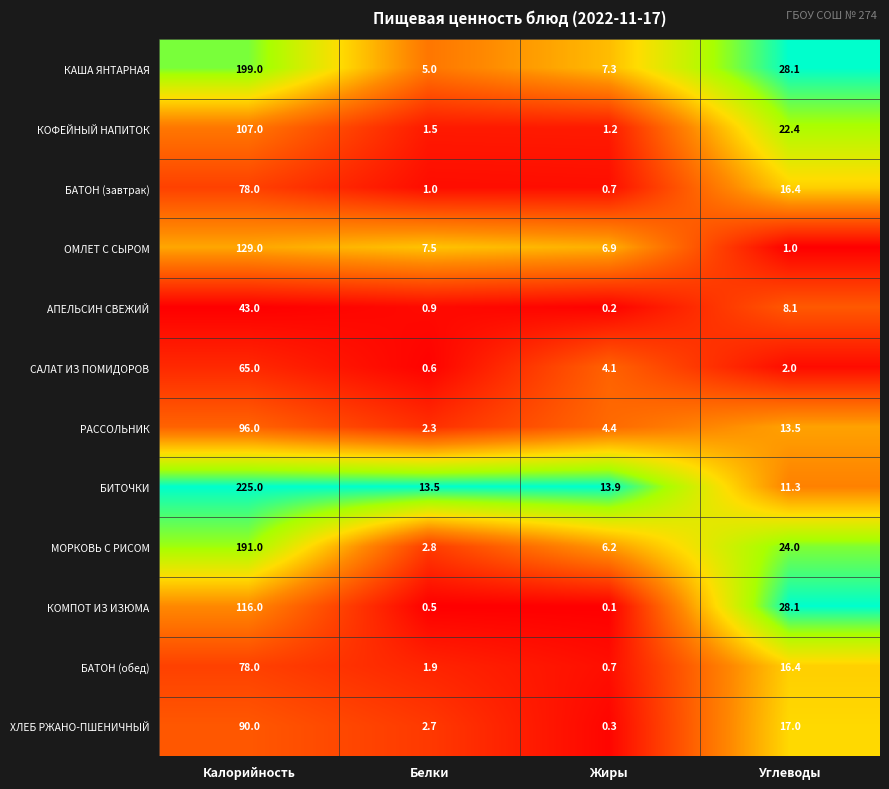

What is the difference between the second highest and second lowest values in the БИТОЧКИ series?

0.4